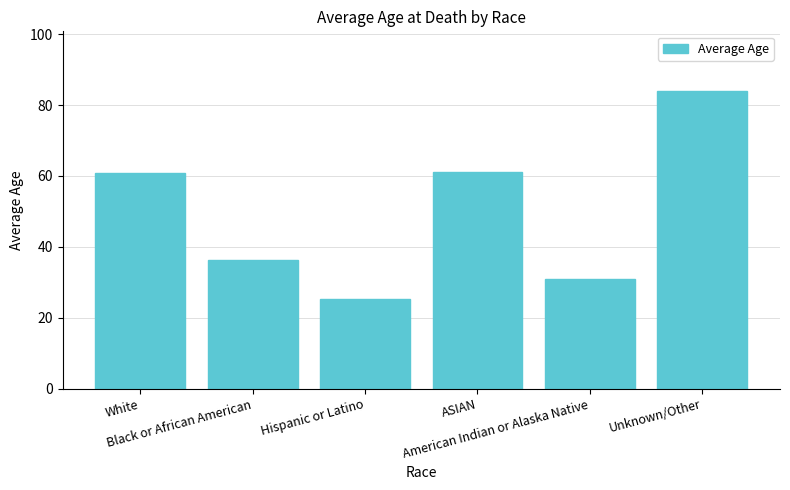

Are the bars horizontal?

No